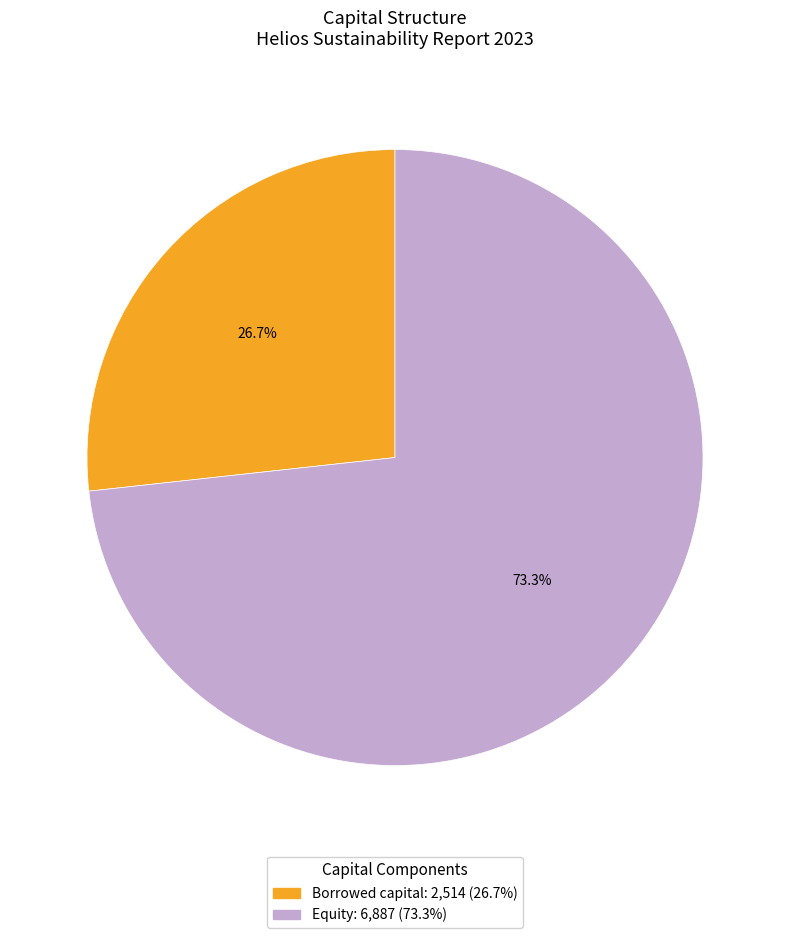

How much of the chart is everything except Borrowed capital?

73.3%